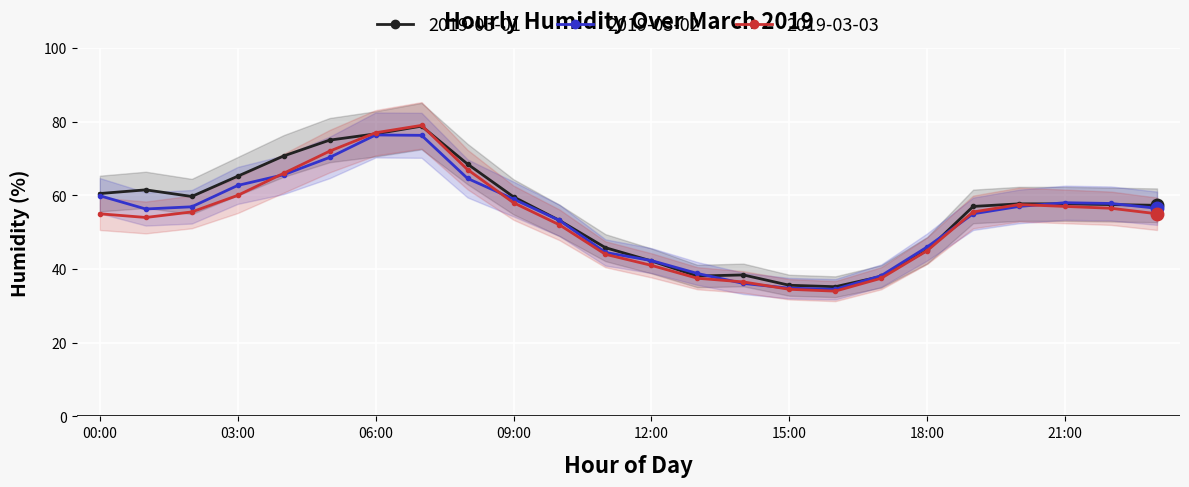

How many intersections are there between 2019-03-02 and 2019-03-01?

6